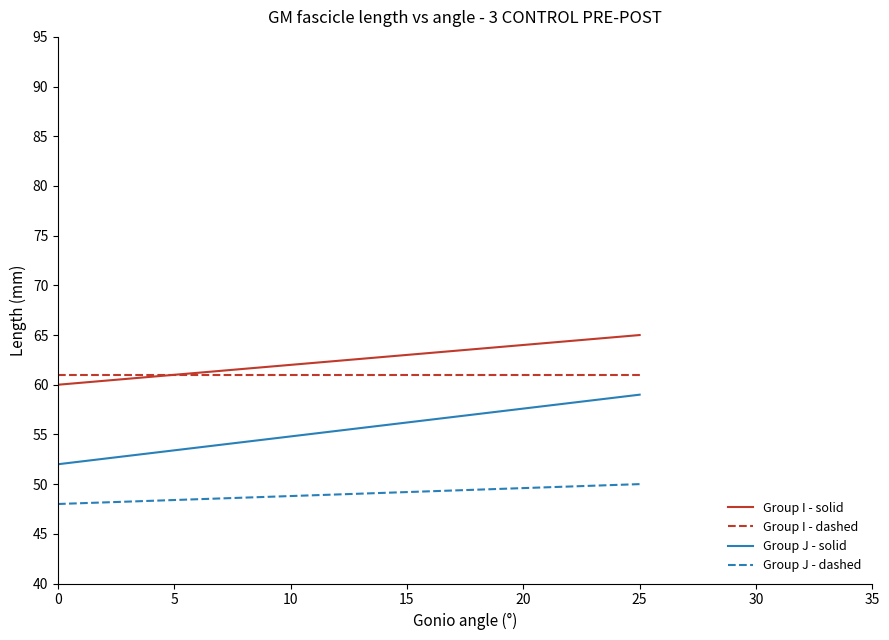

True or false: Group I - solid and Group J - solid intersect in this chart.

False